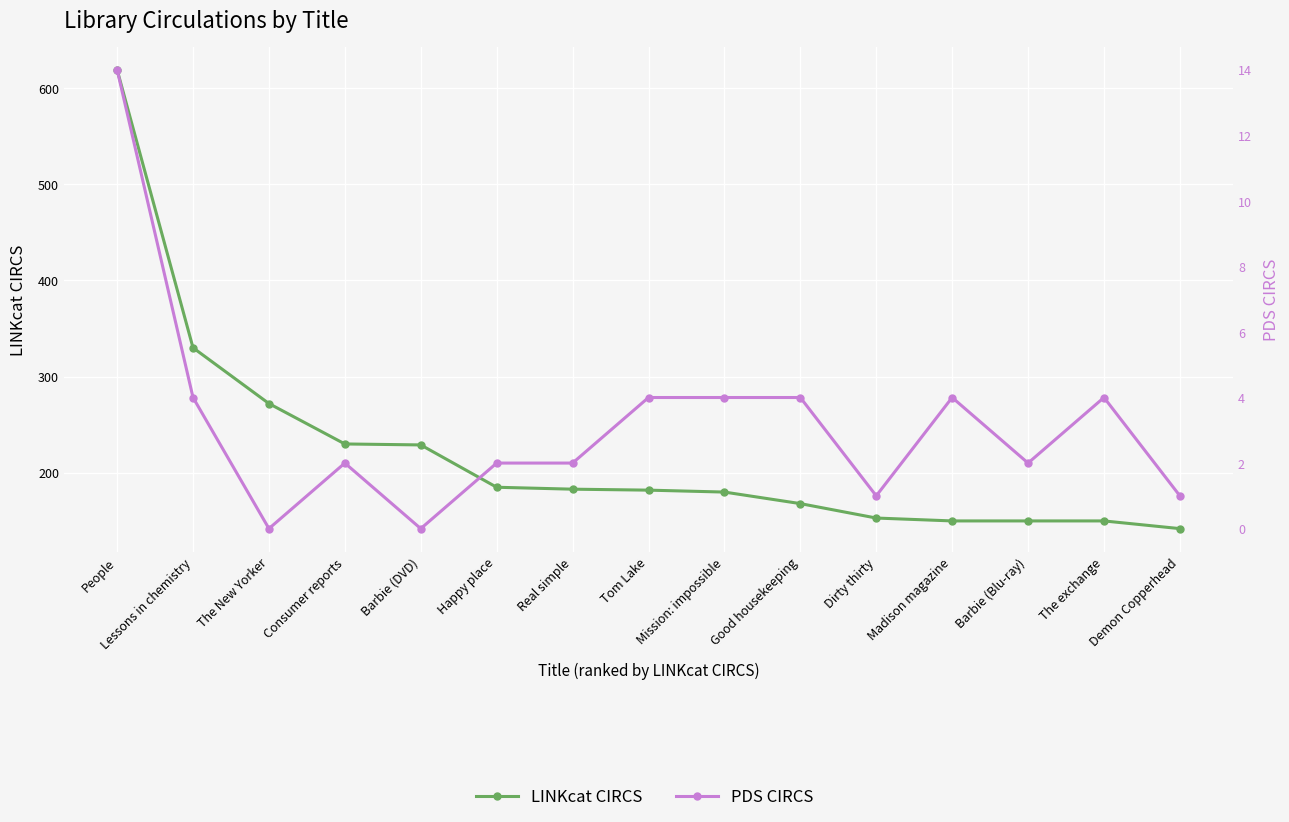

What is the total value across all series at Lessons in chemistry?

334